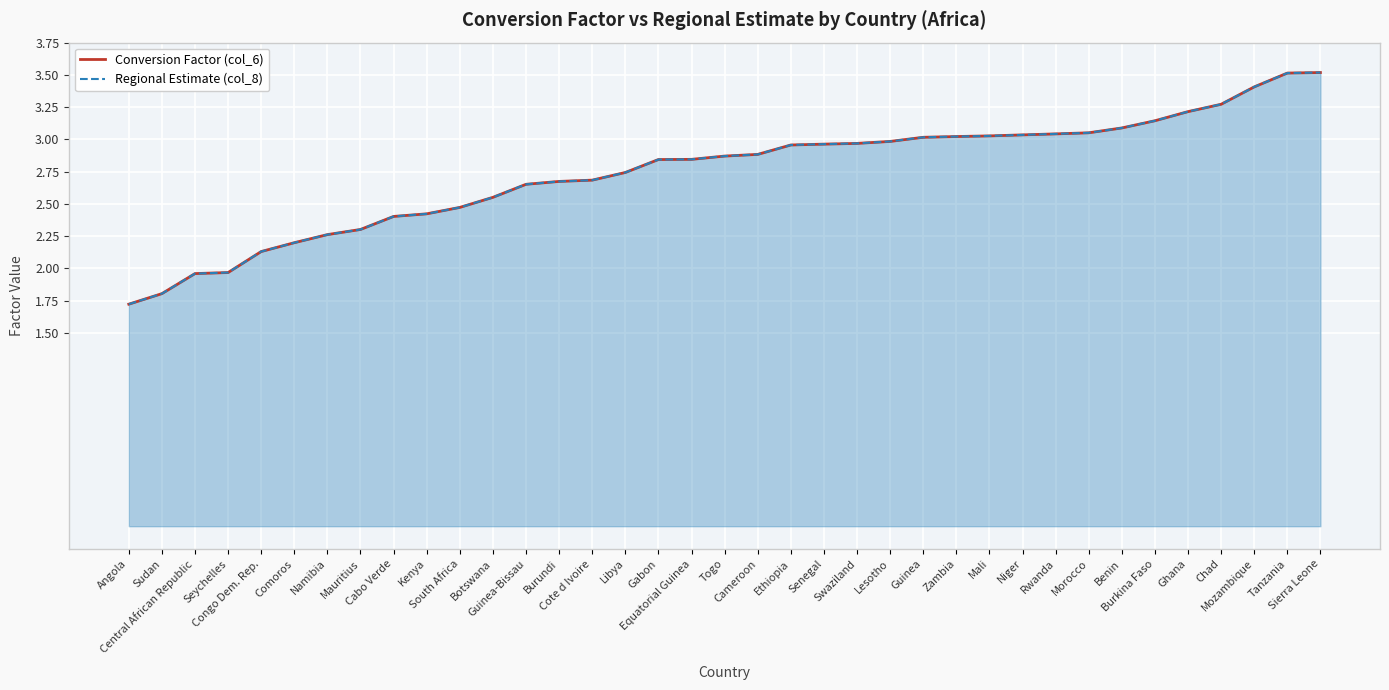

Reading left to right, extract all data points from this chart.

Conversion Factor (col_6): 1.7	1.8	2.0	2.0	2.1	2.2	2.3	2.3	2.4	2.4	2.5	2.6	2.7	2.7	2.7	2.7	2.8	2.8	2.9	2.9	3.0	3.0	3.0	3.0	3.0	3.0	3.0	3.0	3.0	3.1	3.1	3.1	3.2	3.3	3.4	3.5	3.5
Regional Estimate (col_8): 1.7	1.8	2.0	2.0	2.1	2.2	2.3	2.3	2.4	2.4	2.5	2.6	2.7	2.7	2.7	2.7	2.8	2.8	2.9	2.9	3.0	3.0	3.0	3.0	3.0	3.0	3.0	3.0	3.0	3.1	3.1	3.1	3.2	3.3	3.4	3.5	3.5